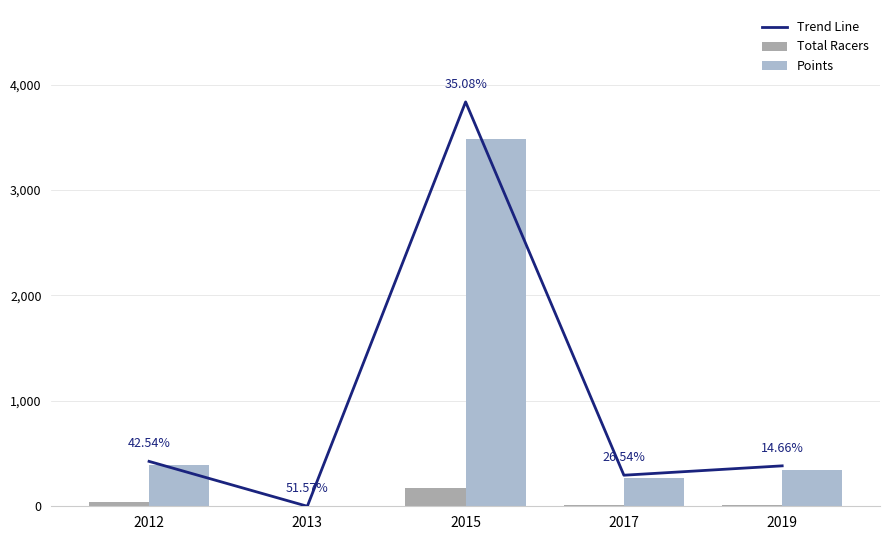

What is the value of the Trend Line bar at the 3rd from the left?

3835.5